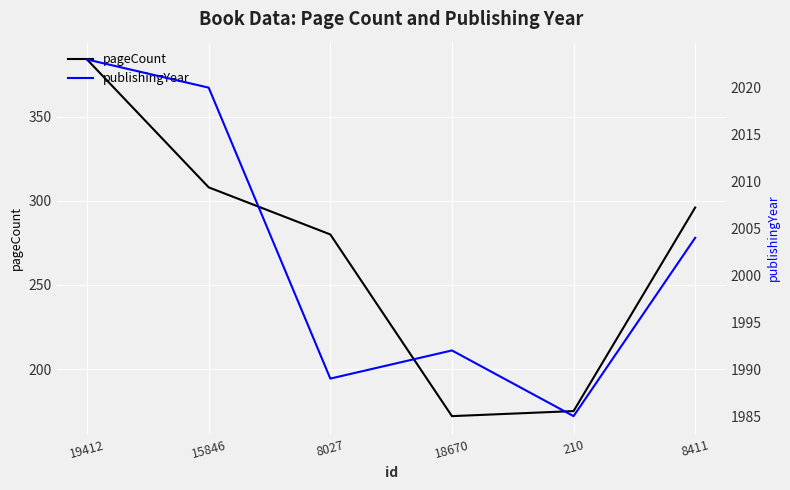

Rank the series at 15846 from lowest to highest value.

pageCount, publishingYear